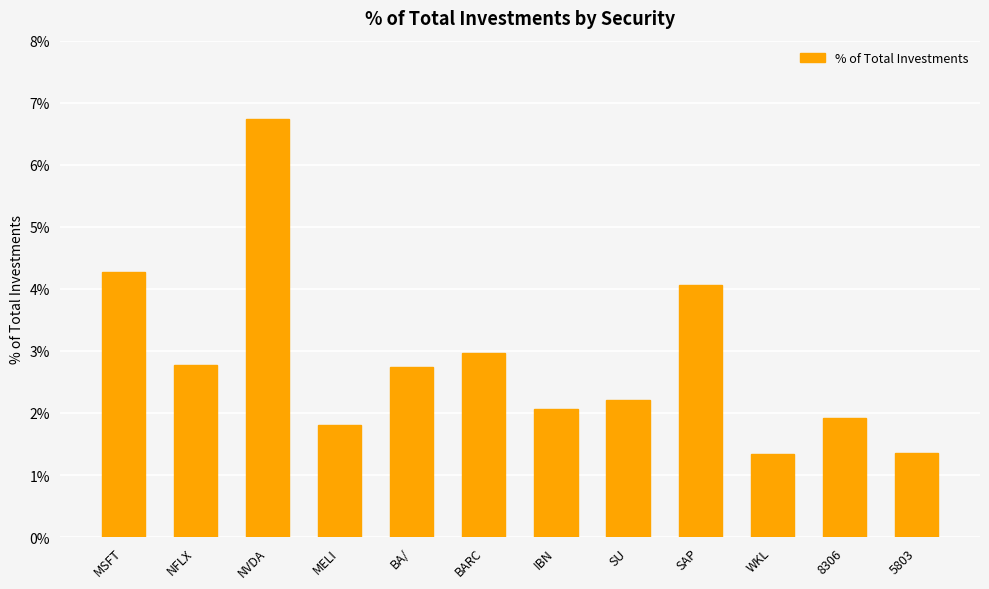

Which label corresponds to the largest value in the chart?

NVDA